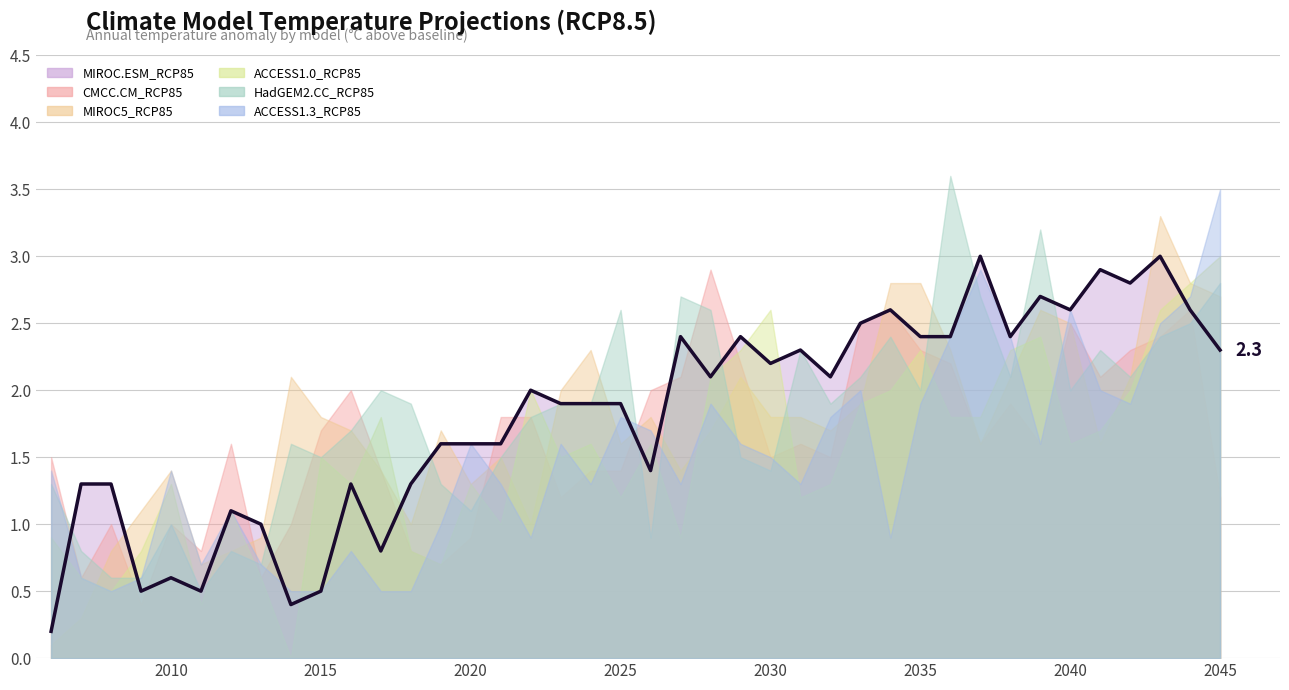

What are all the series names shown in the legend?

MIROC.ESM_RCP85, CMCC.CM_RCP85, MIROC5_RCP85, ACCESS1.0_RCP85, HadGEM2.CC_RCP85, ACCESS1.3_RCP85